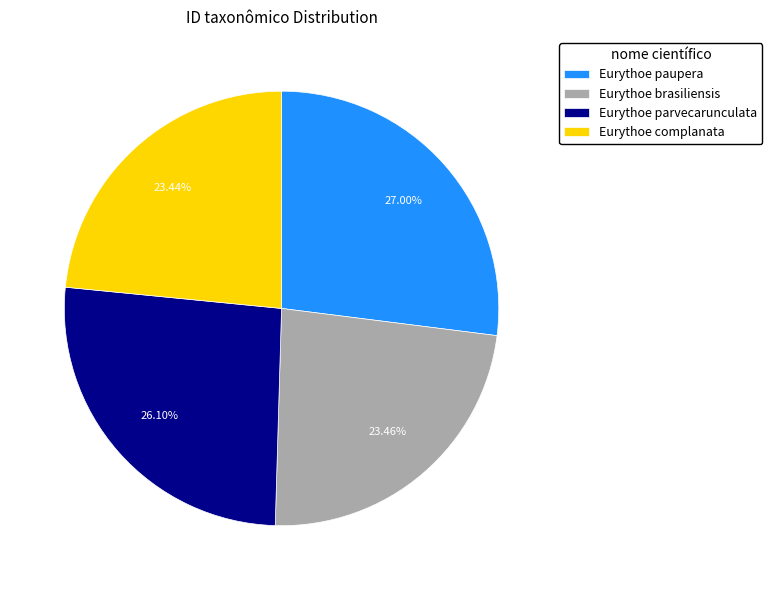

What is the largest slice in the pie chart?

Eurythoe paupera